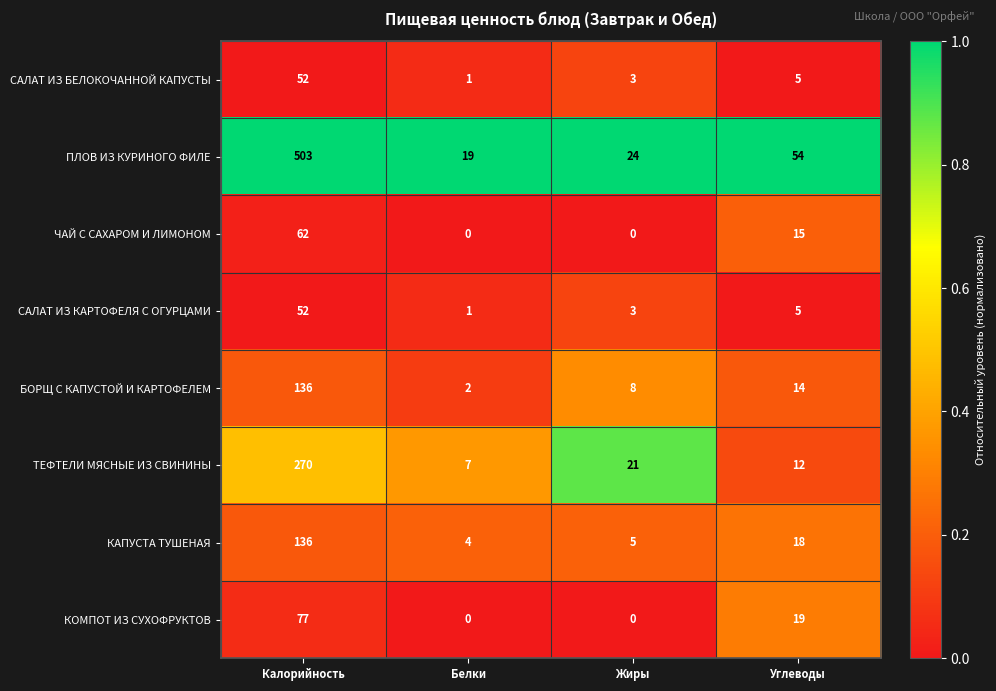

Between Белки and Углеводы, which series saw the biggest shift?

ПЛОВ ИЗ КУРИНОГО ФИЛЕ